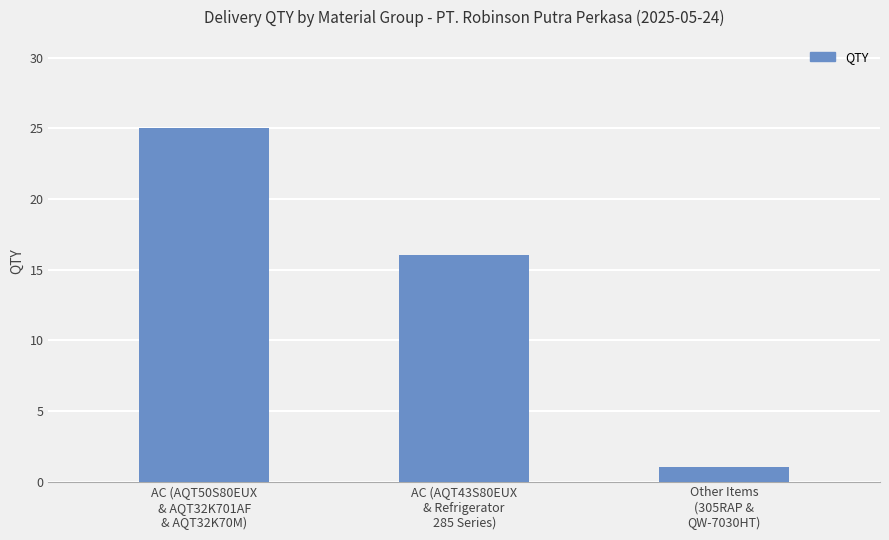

What is the smallest value displayed?

1